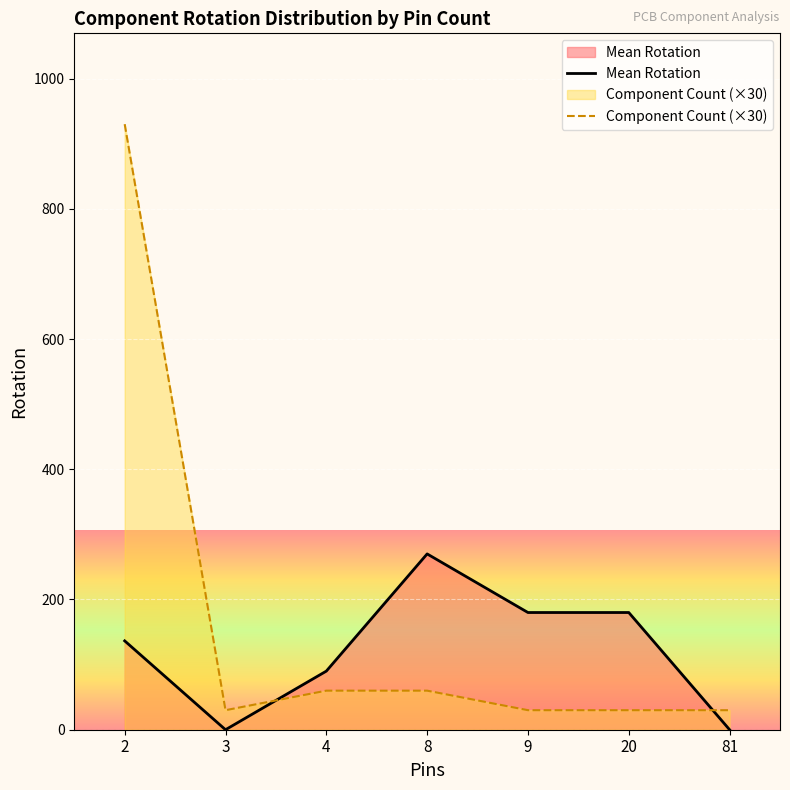

Where do Mean Rotation and Component Count (×30) first cross each other?

3 and 4